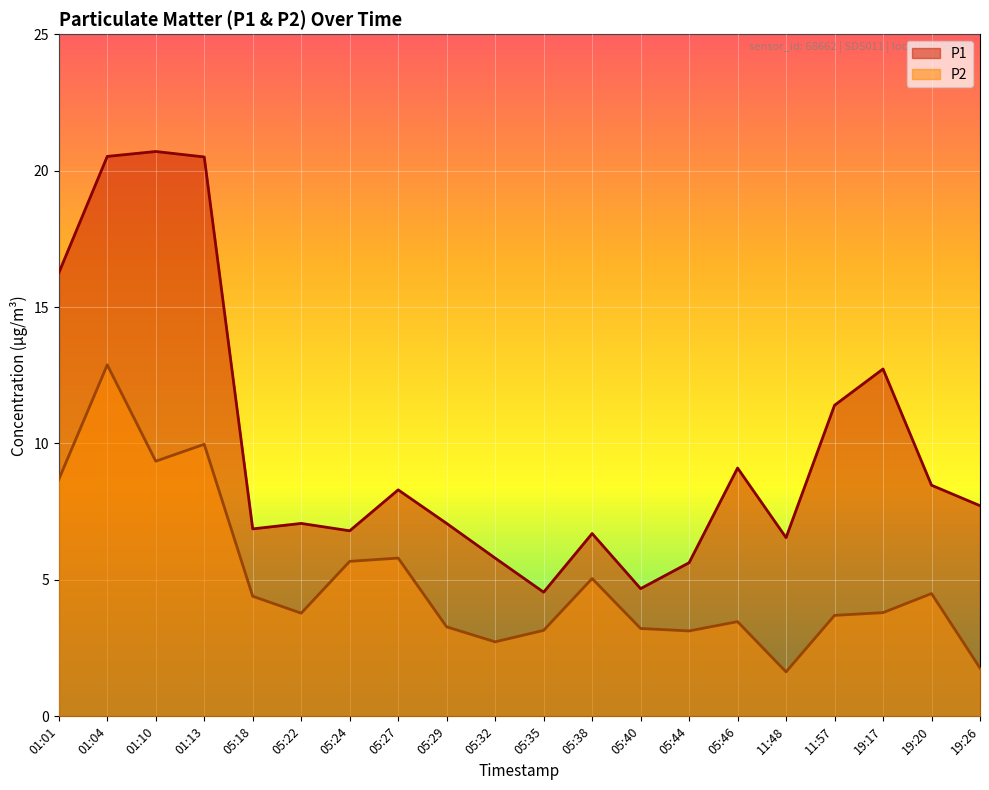

The value of P2 at 01:13 is 10.0. True or false?

True